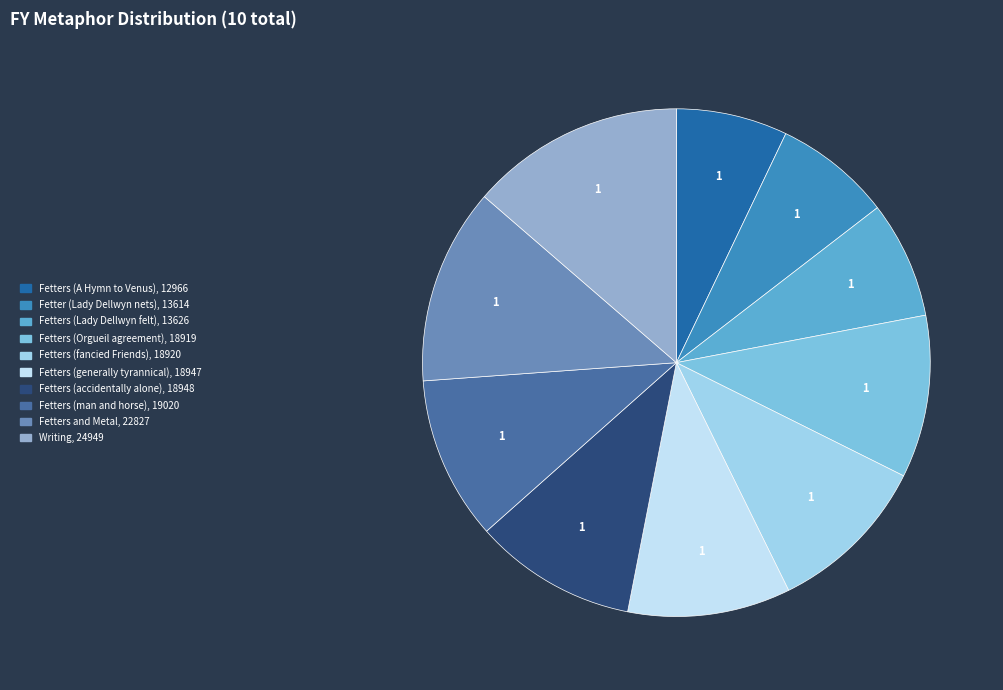

Count the number of slices in the pie.

10